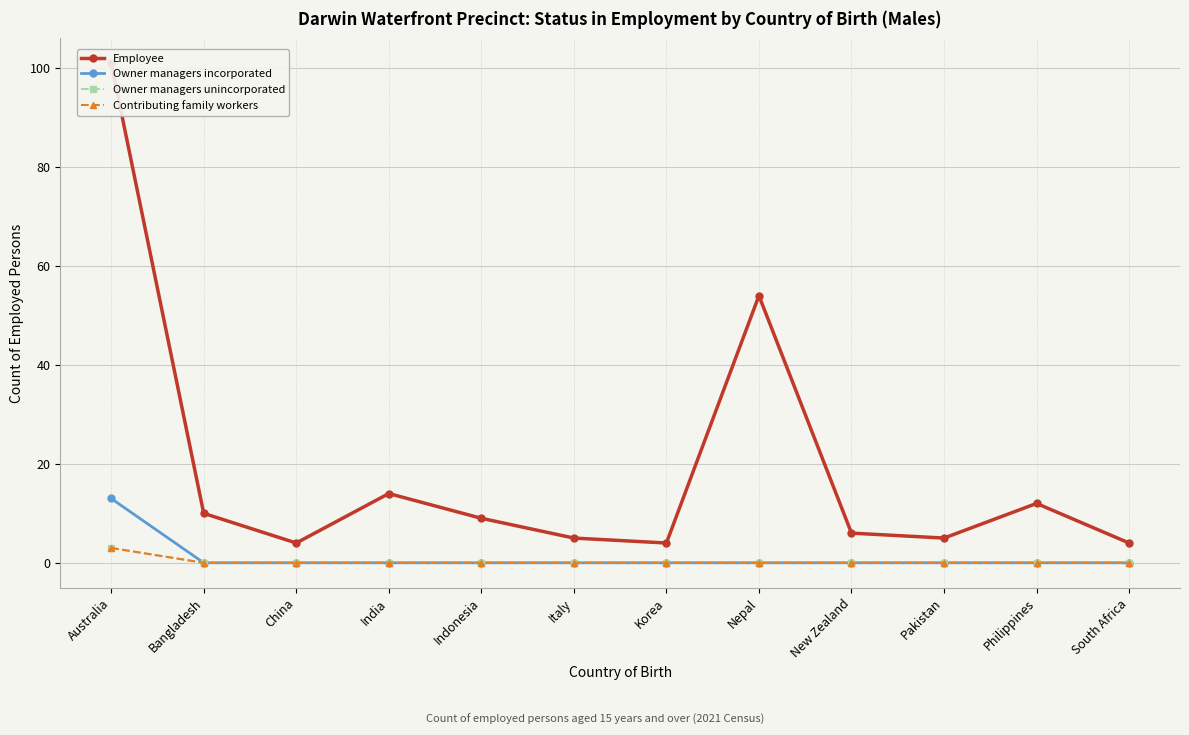

What is the label of the 2nd point from the left?

Bangladesh